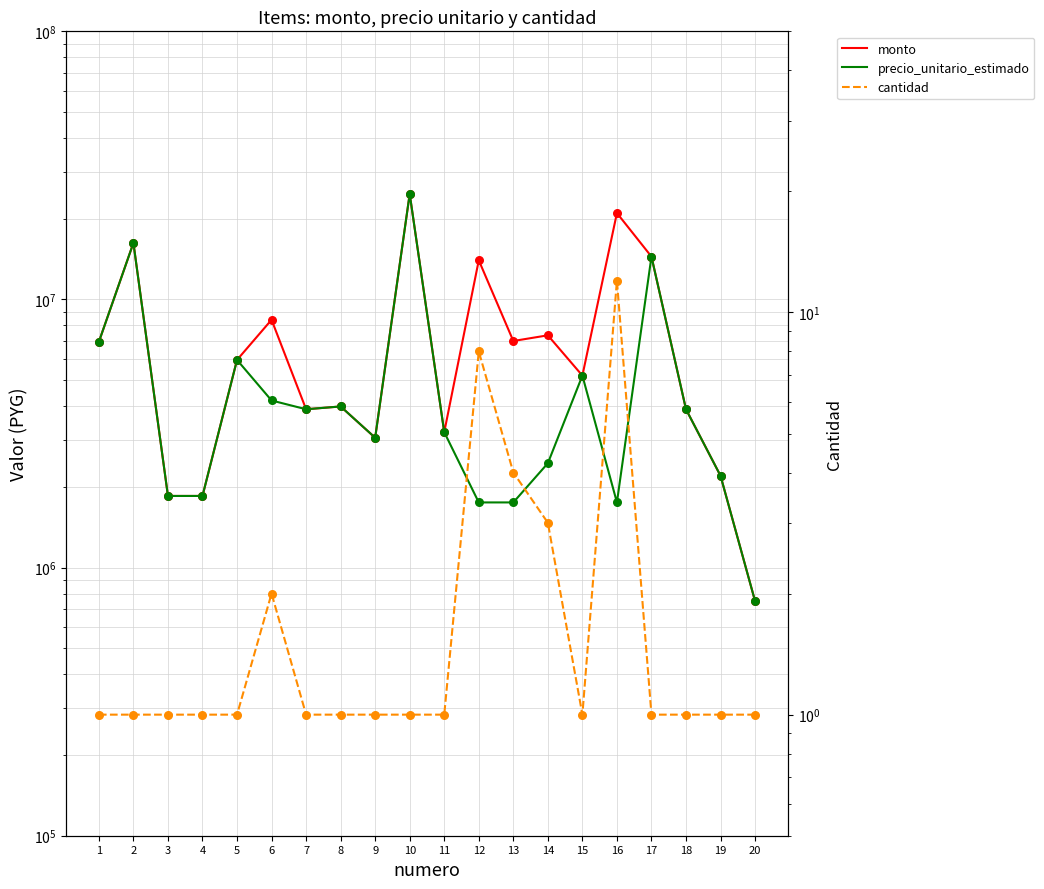

At how many categories does at least one series exceed 4757635?

11